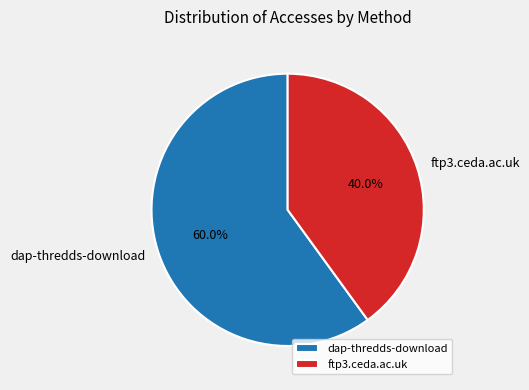

Combined, do ftp3.ceda.ac.uk and dap-thredds-download account for over 50%?

Yes